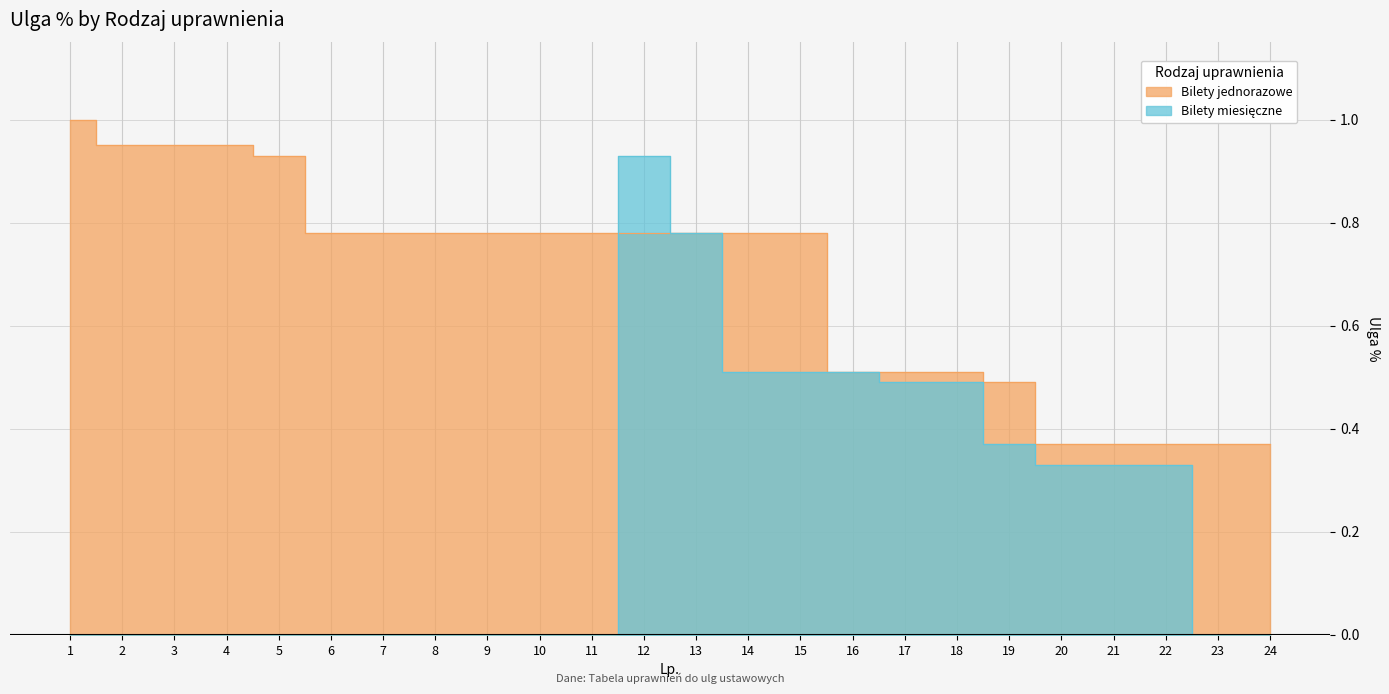

How many series are shown in this chart?

2